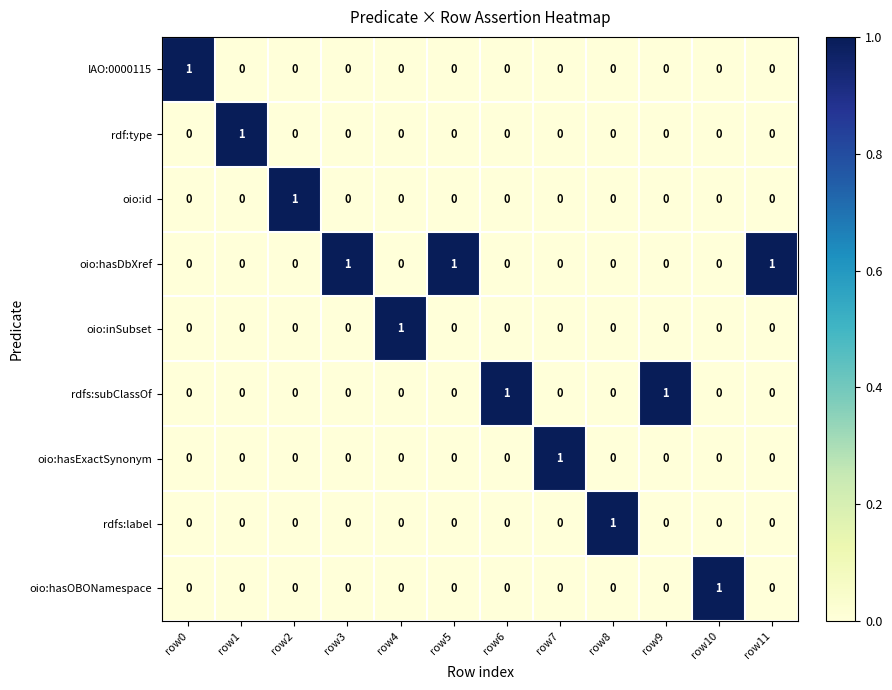

Count the IAO:0000115 values in the range 0 to 1.

12